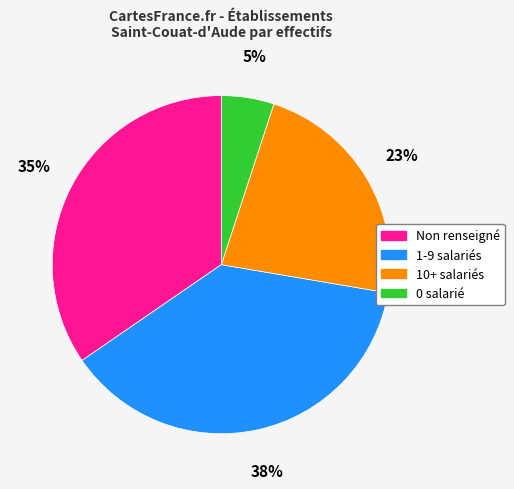

How many slices are in this pie chart?

4